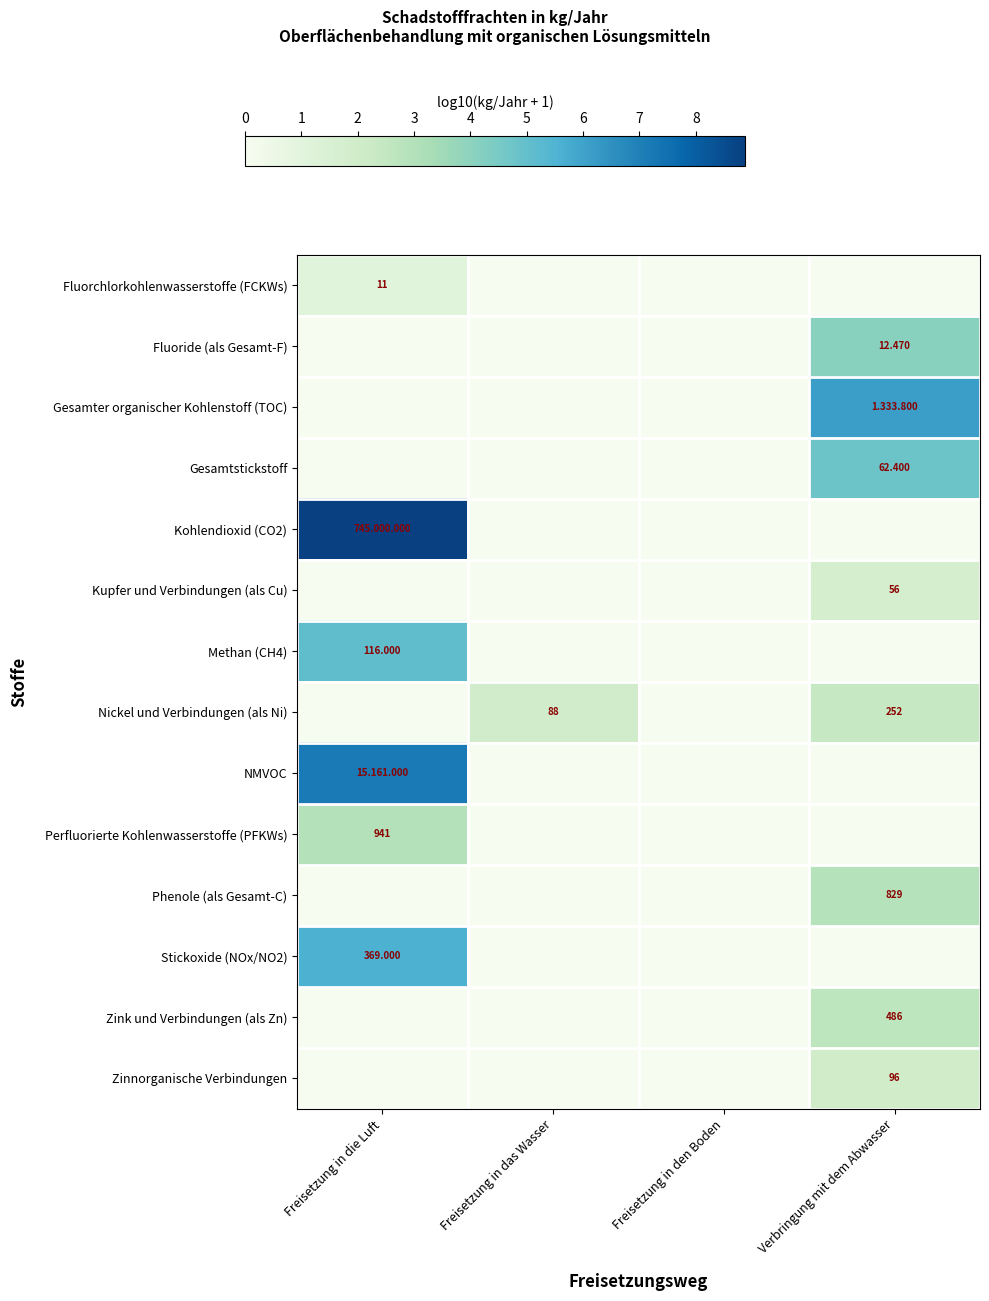

Between Freisetzung in die Luft and Freisetzung in das Wasser, which is larger?

Freisetzung in die Luft